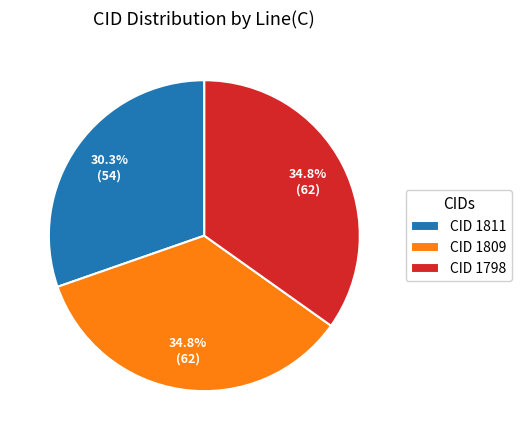

Combined, what portion of the pie is CID 1809 and CID 1811?

65.2%